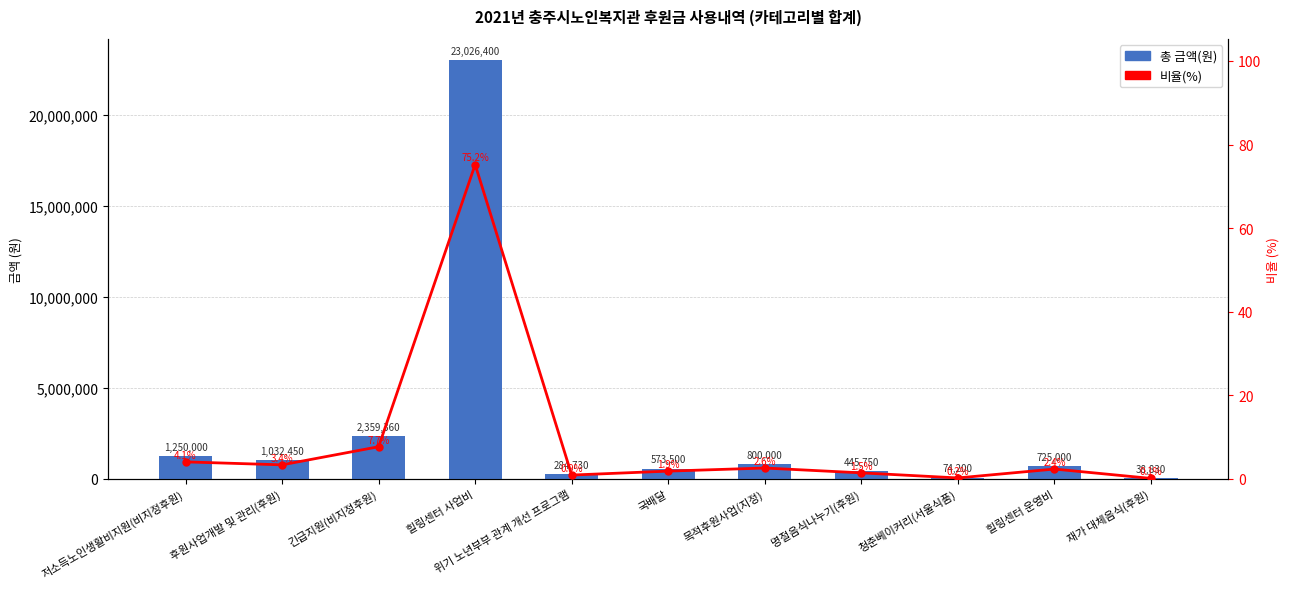

What is the sum of the 비율(%) values at 후원사업개발 및 관리(후원) and 힐링센터 사업비?

78.6